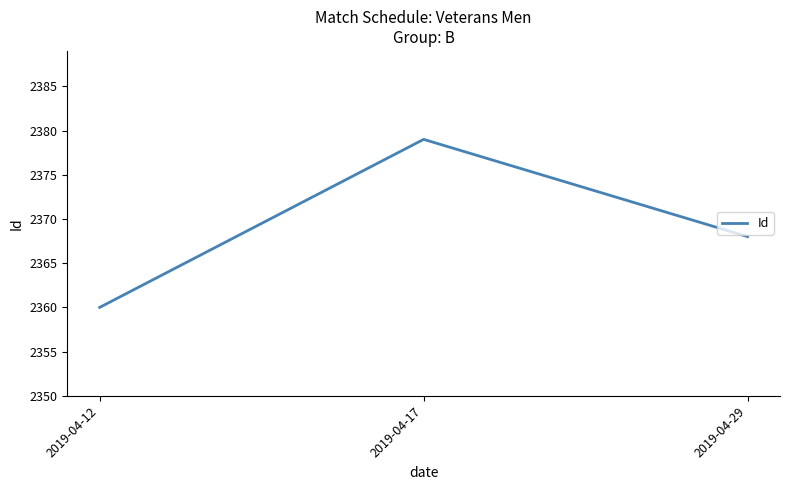

At which category does the chart reach its minimum across all series?

2019-04-12